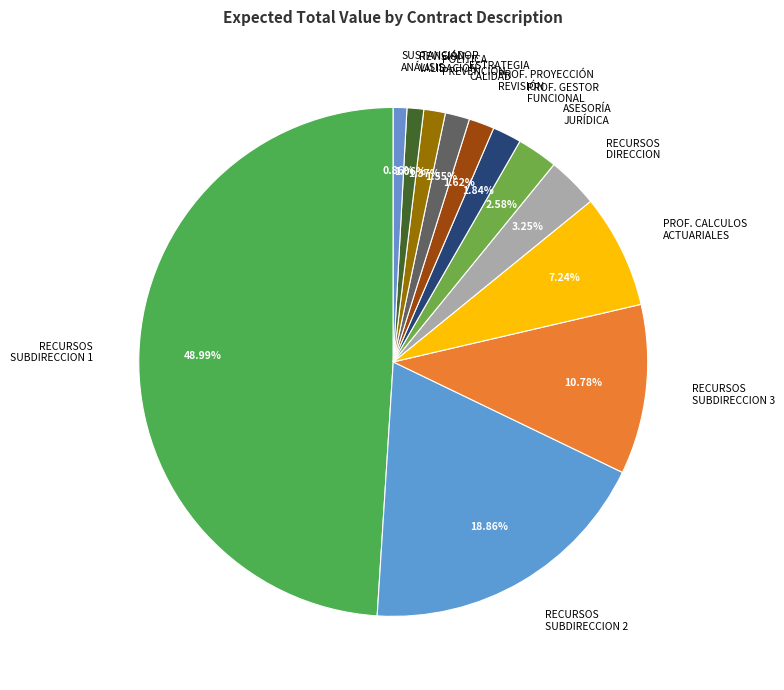

Does REVISIÓN VALIDACIÓN represent more than half of the total?

No